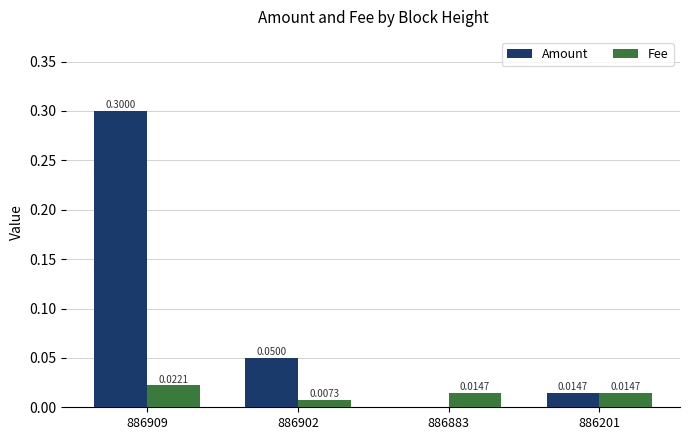

Count the number of data series in this chart.

2